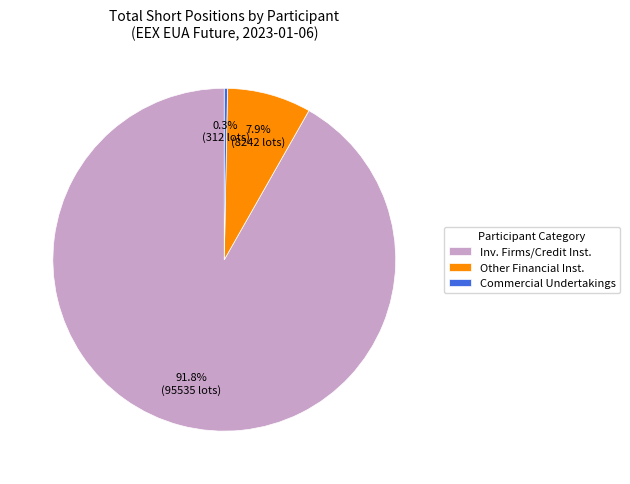

Between Inv. Firms/Credit Inst. and Commercial Undertakings, which is larger?

Inv. Firms/Credit Inst.